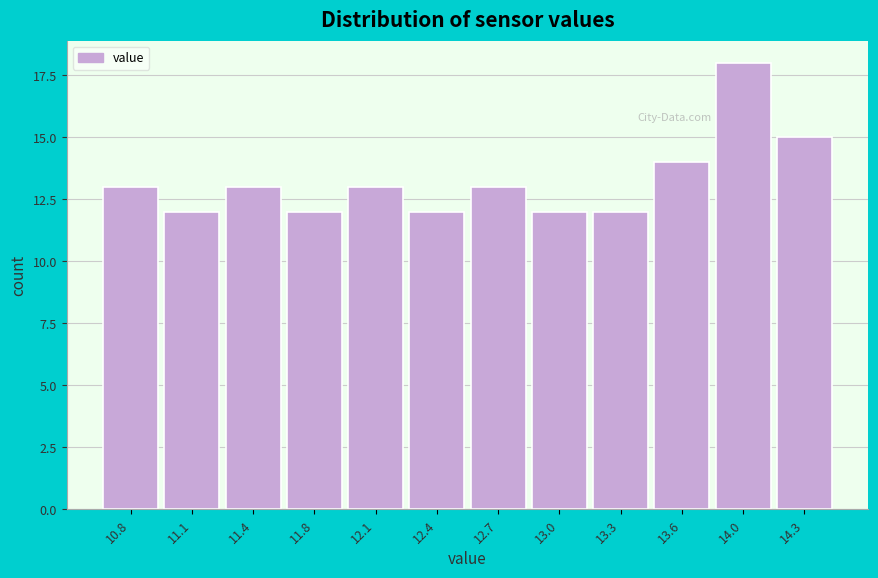

Reading right to left, list all the values displayed in this chart.

15	18	14	12	12	13	12	13	12	13	12	13